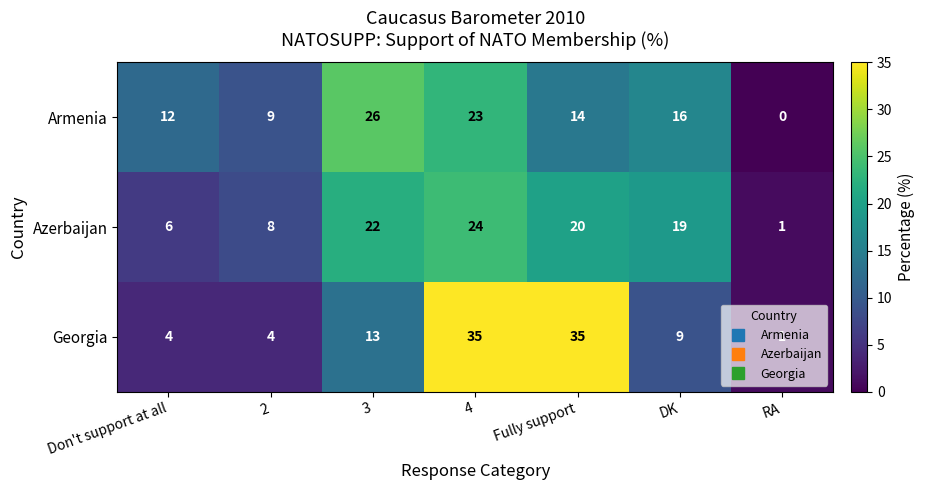

Count the number of categories in the chart.

7